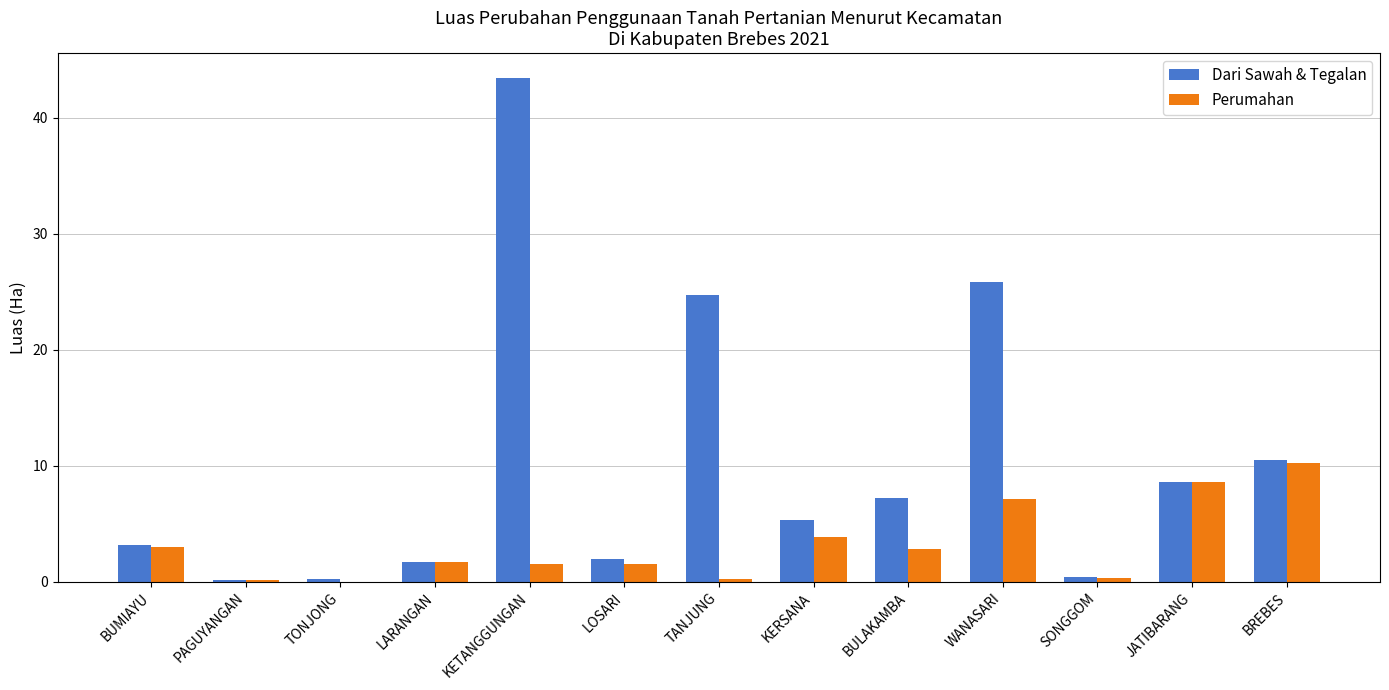

The value of Perumahan at SONGGOM is 0.3. True or false?

True